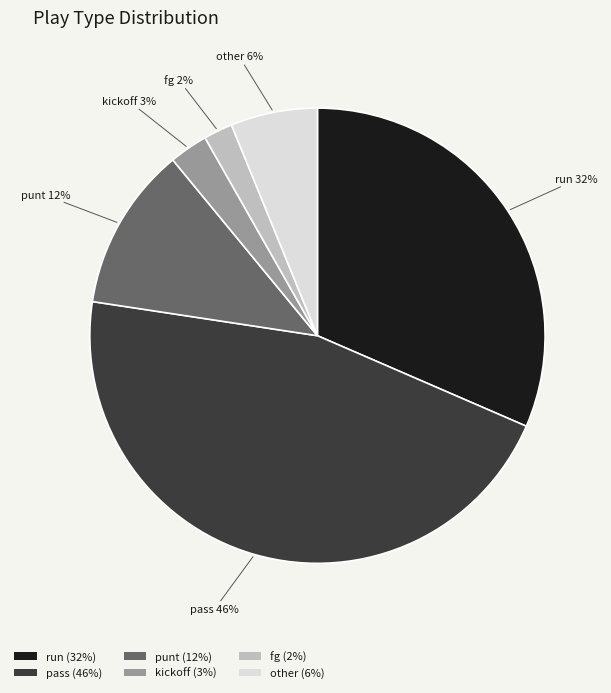

Rank the categories by value from highest to lowest.

pass, run, punt, other, kickoff, fg